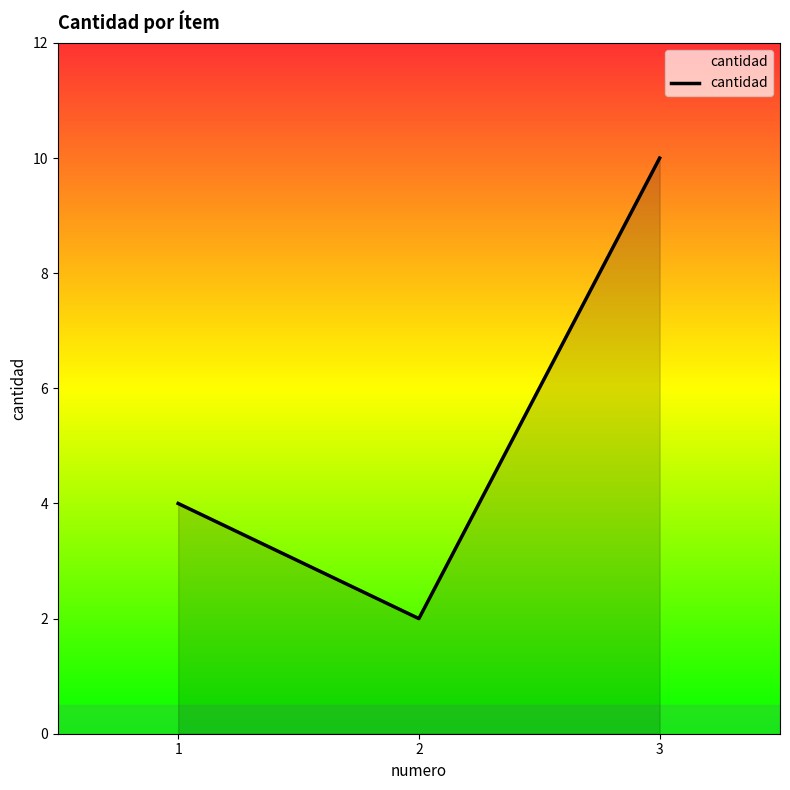

The chart shows a value of 2 at 2. True or false?

True